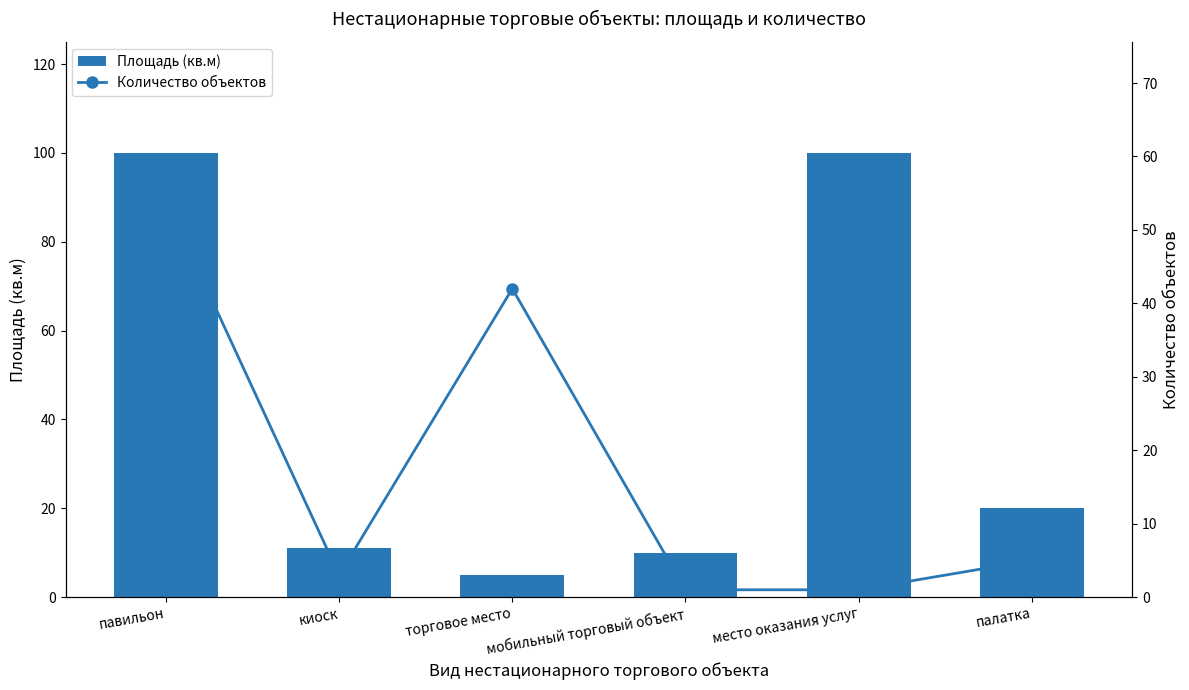

What is the label of the 1st bar from the right?

палатка